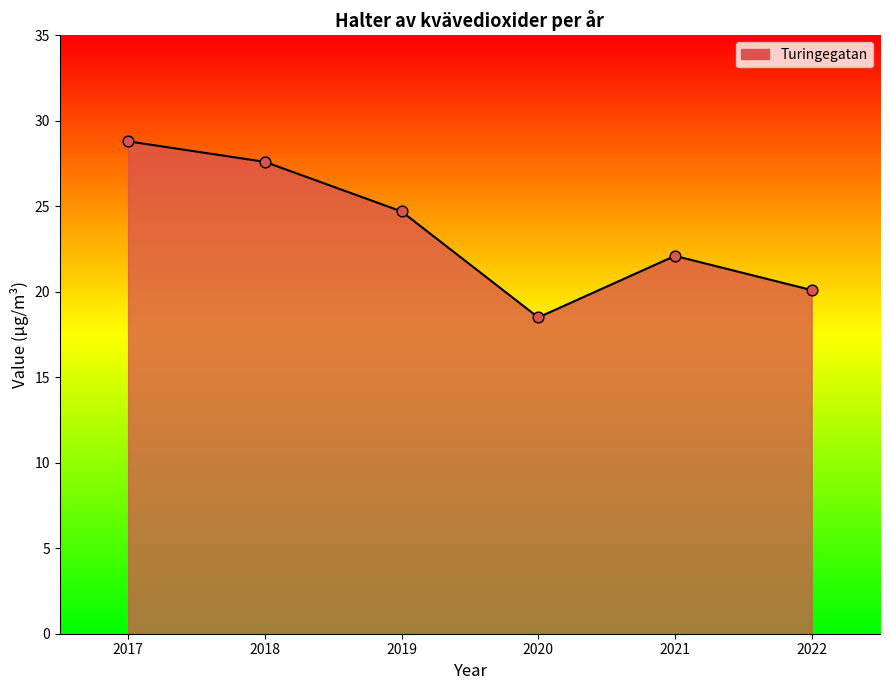

Between 2022 and 2021, which is larger?

2021